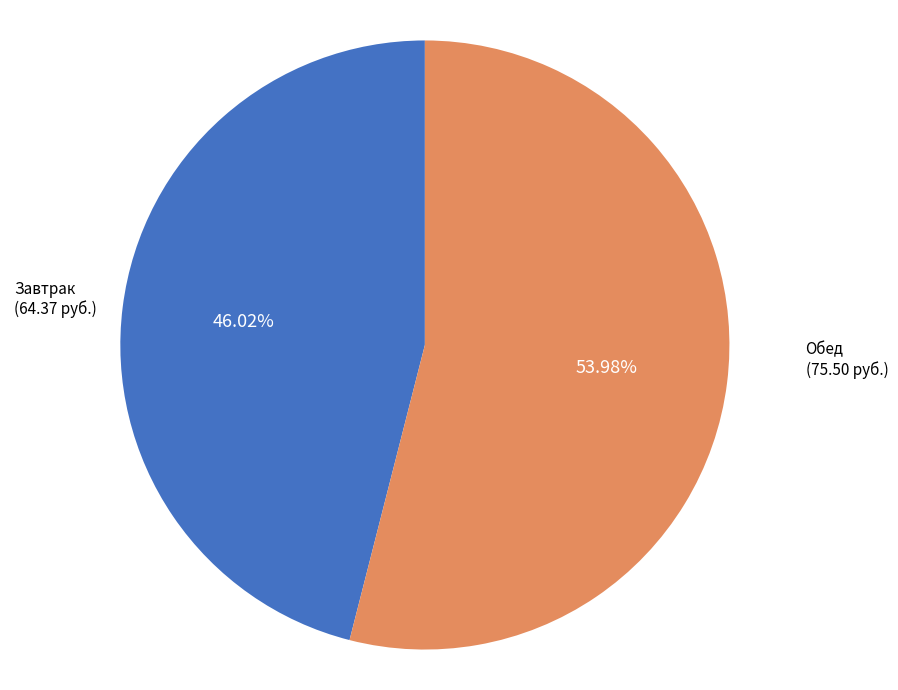

What percentage is the Обед slice, to the nearest percent?

54%